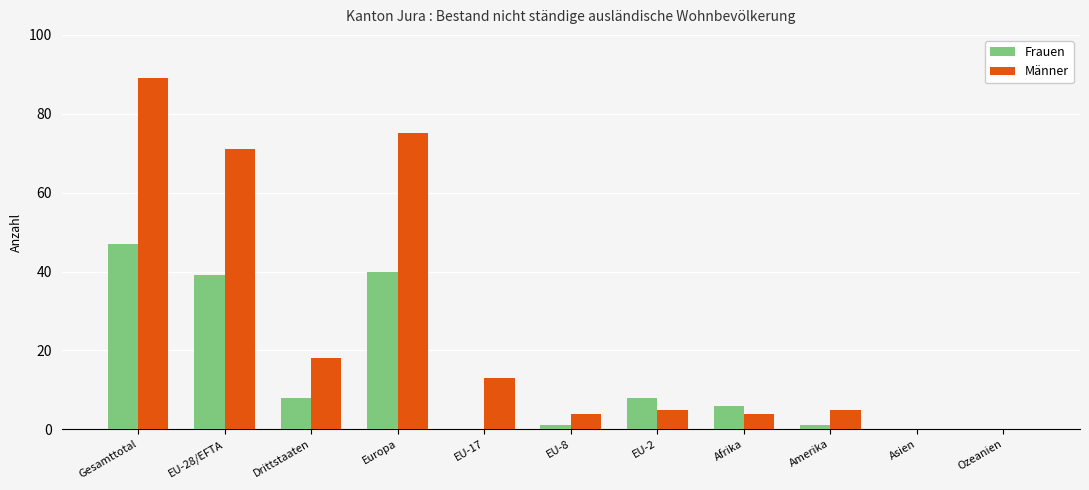

The value of Frauen at Afrika is 10. True or false?

False